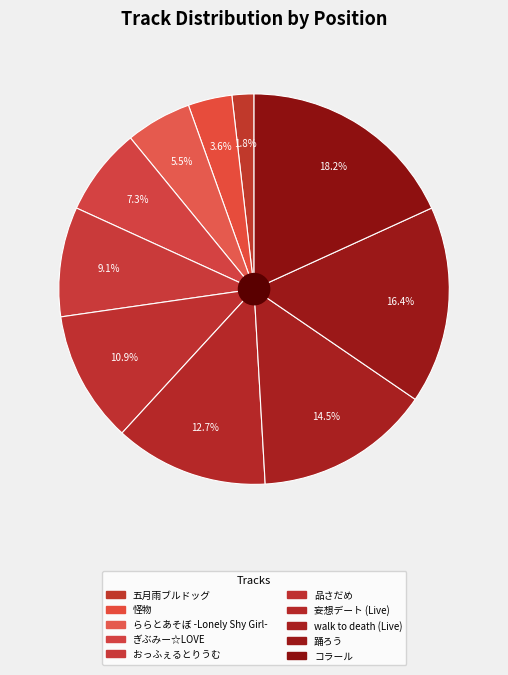

To the nearest percent, what portion does 妄想デート (Live) represent?

13%